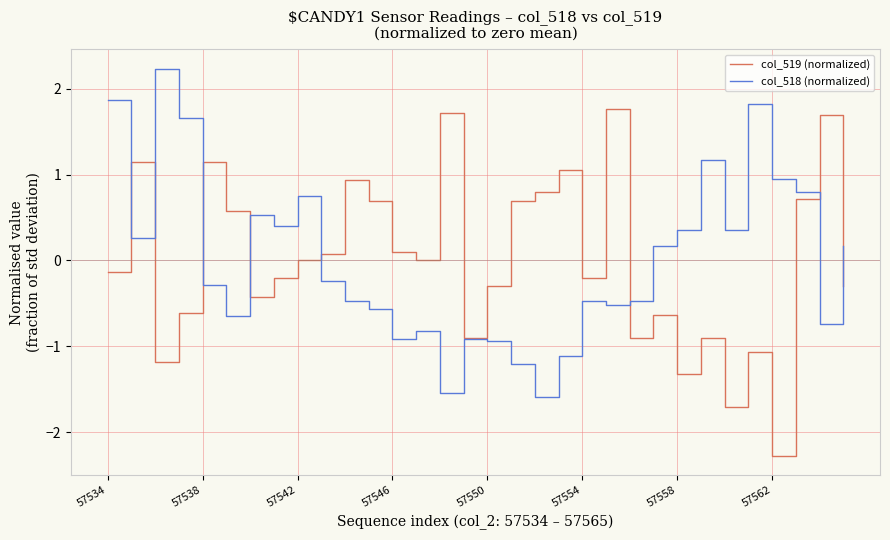

Which series has the widest spread of values?

col_519 (normalized)